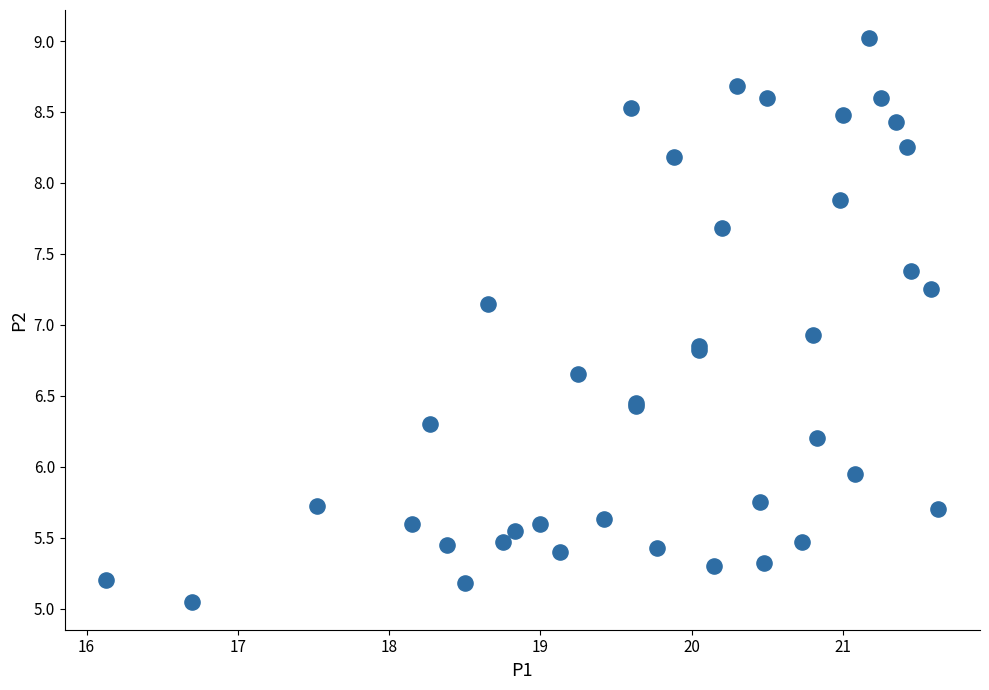

What Y value in the scatter plot is closest to 7?

6.9